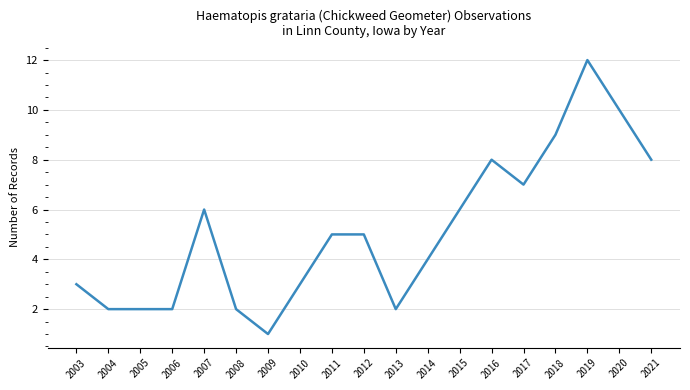

Which category has the lowest value across all series?

2009